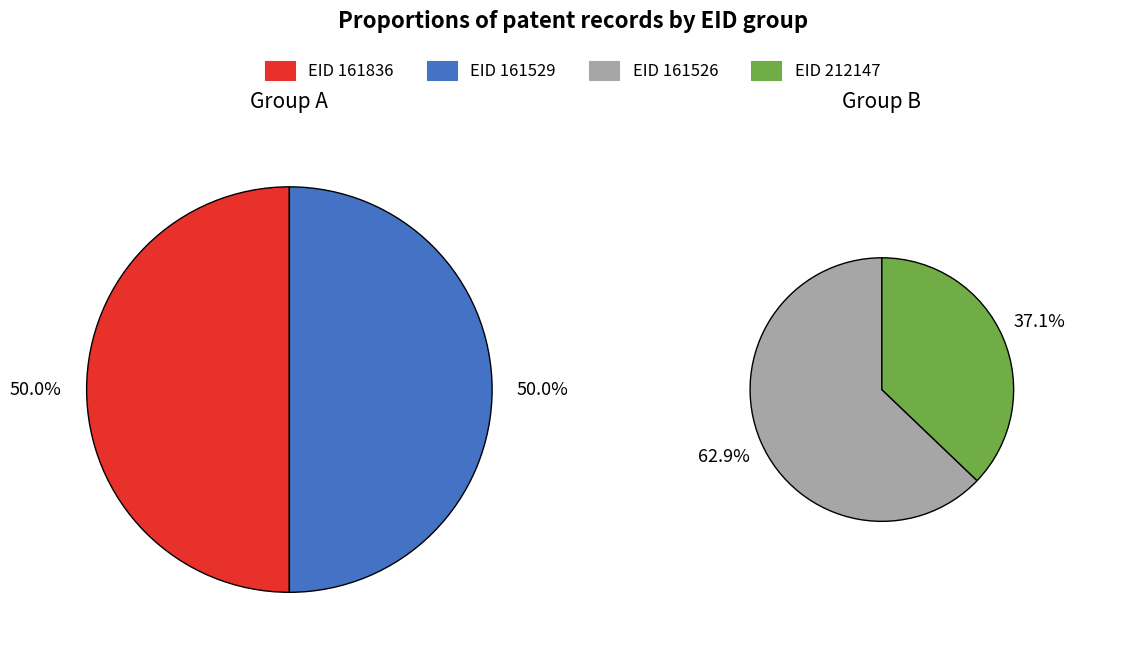

Count the number of slices in the pie.

4